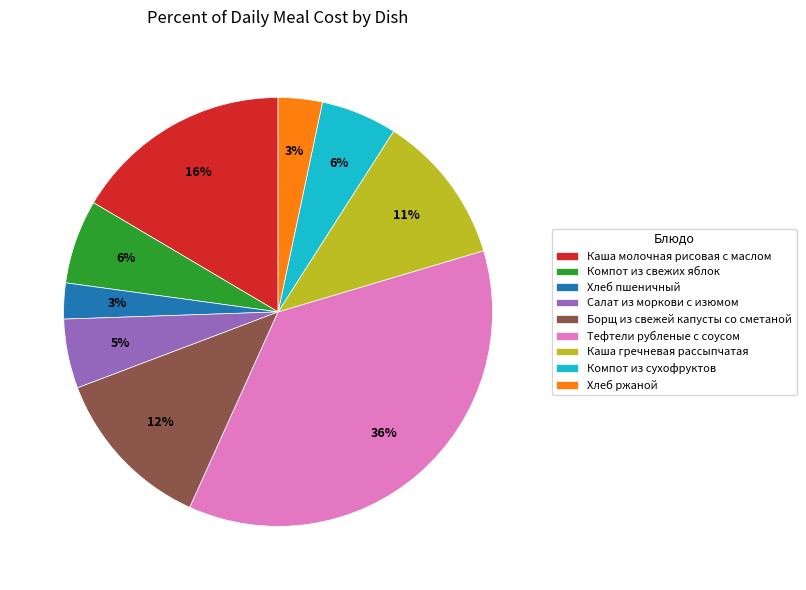

To the nearest percent, what is the difference between the Хлеб ржаной and Каша гречневая рассыпчатая slice percentages?

8%